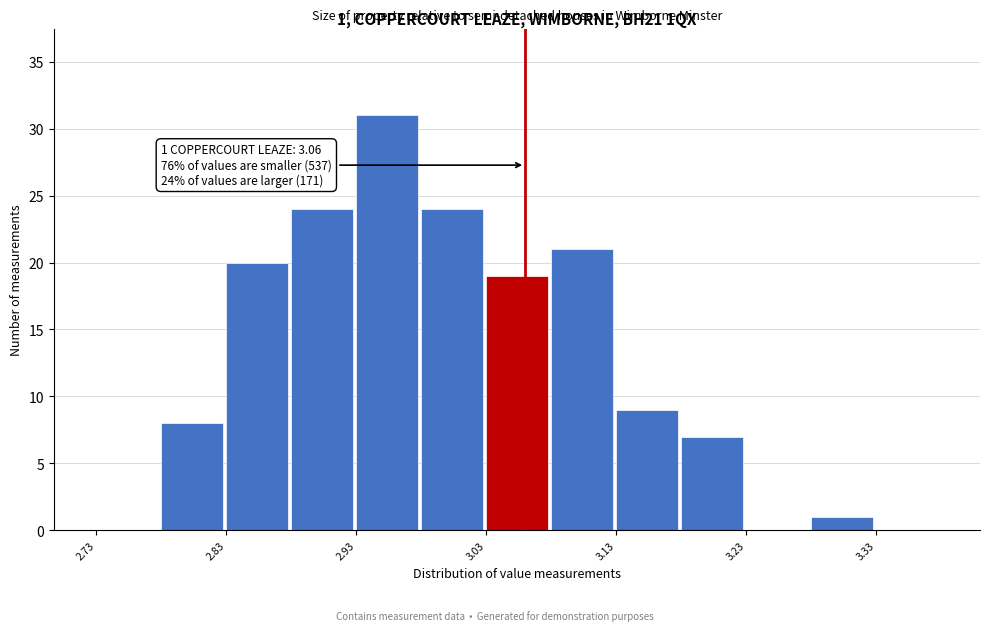

Over which range of the x-axis is the bar tallest?

2.93 to 2.98